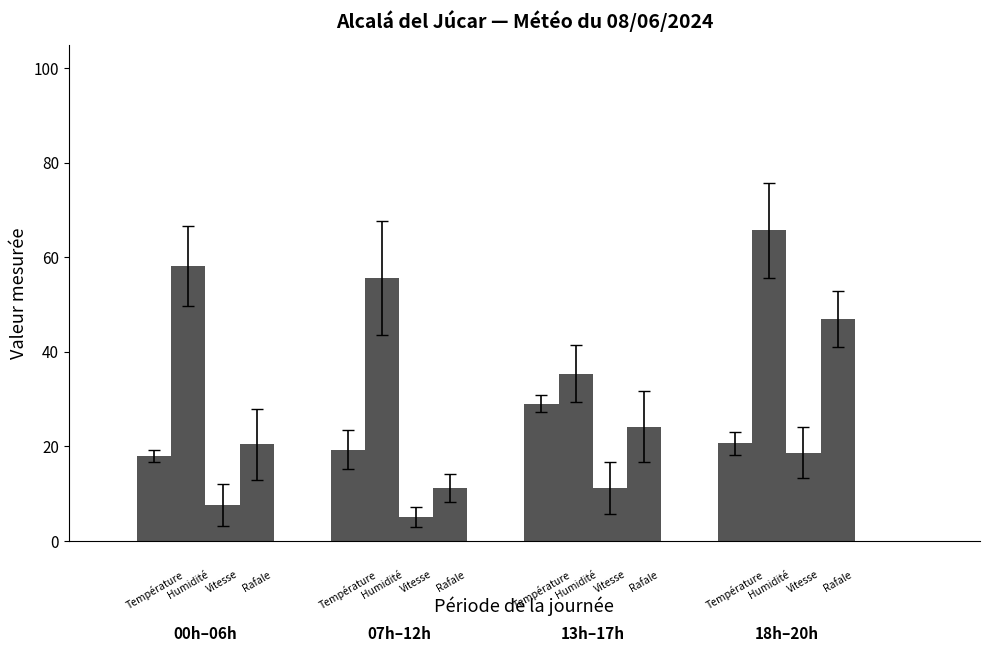

How many groups of bars are there?

4